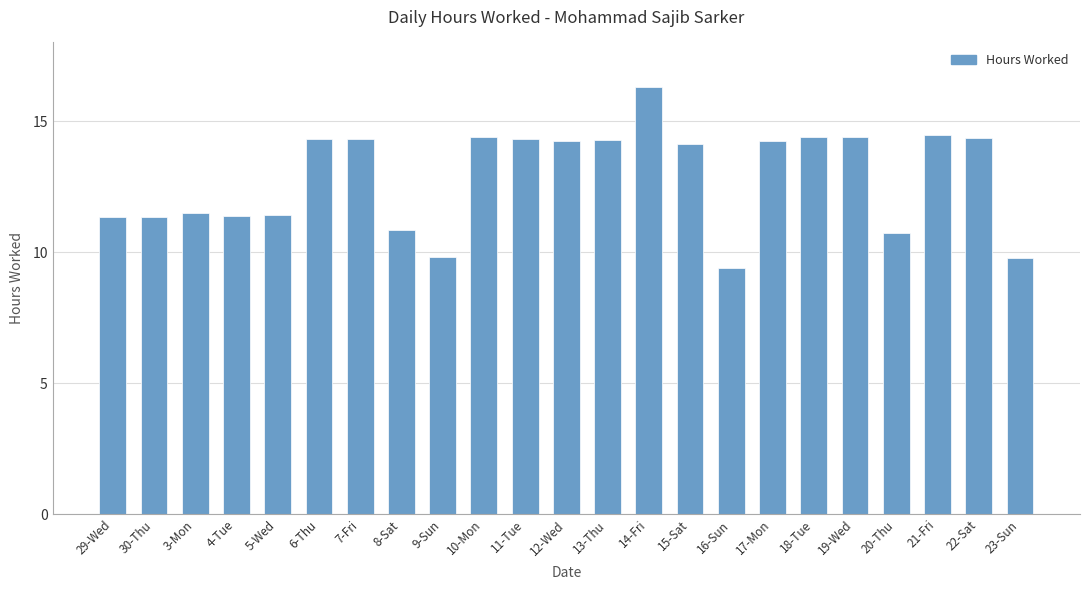

At which label does the data first exceed 14?

6-Thu